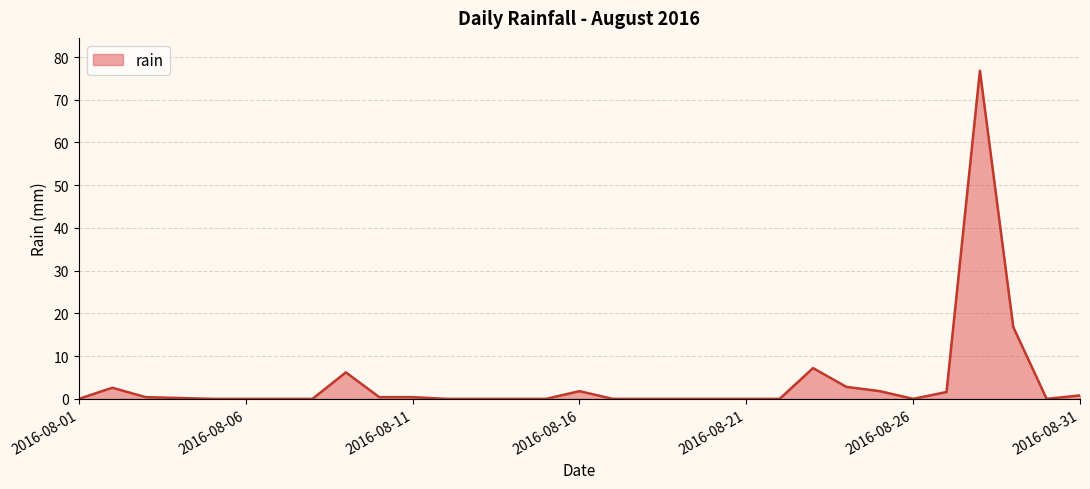

What is the maximum value shown in the chart?

76.8